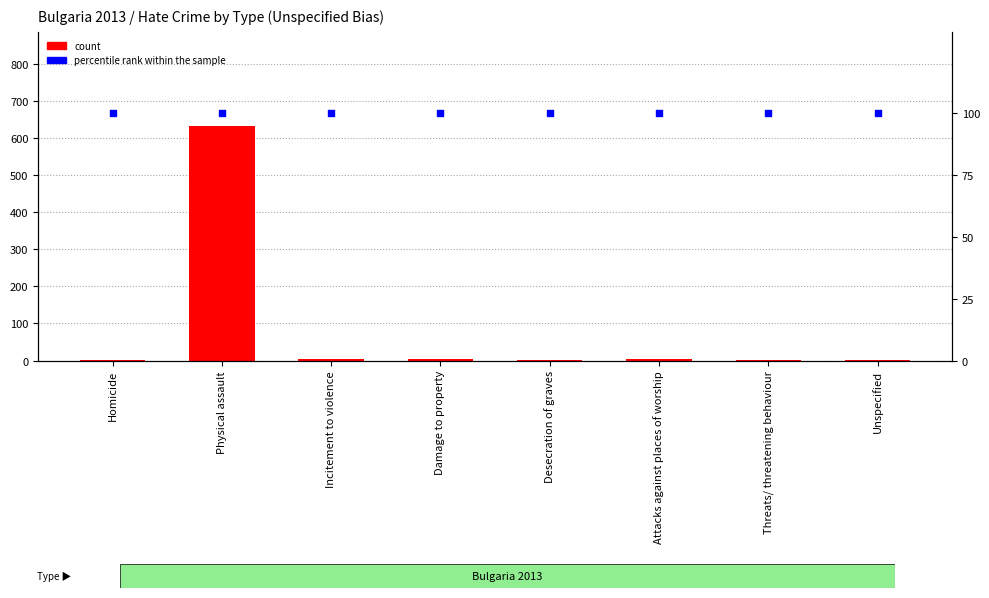

Is the value of percentile rank within the sample at Physical assault greater than the value of count at Physical assault?

No